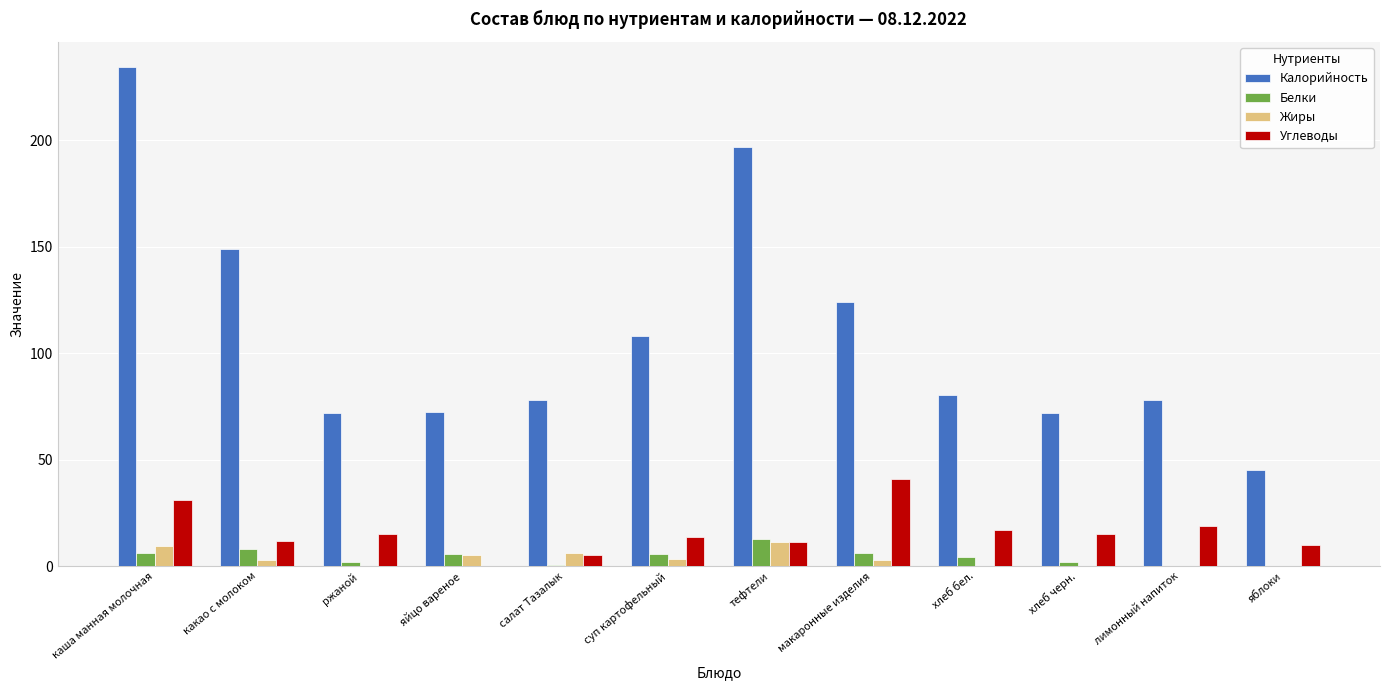

What is the greatest value displayed?

234.6